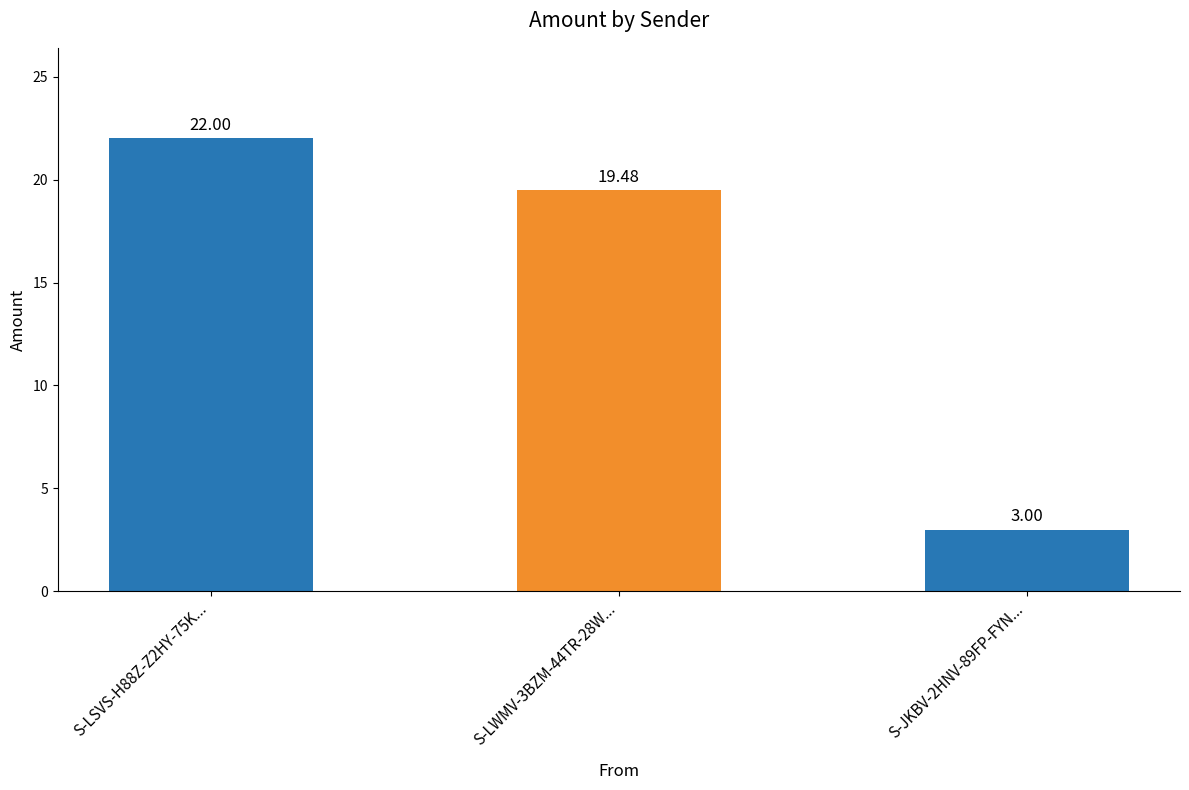

What position from the left is S-LSVS-H88Z-Z2HY-75K...?

1